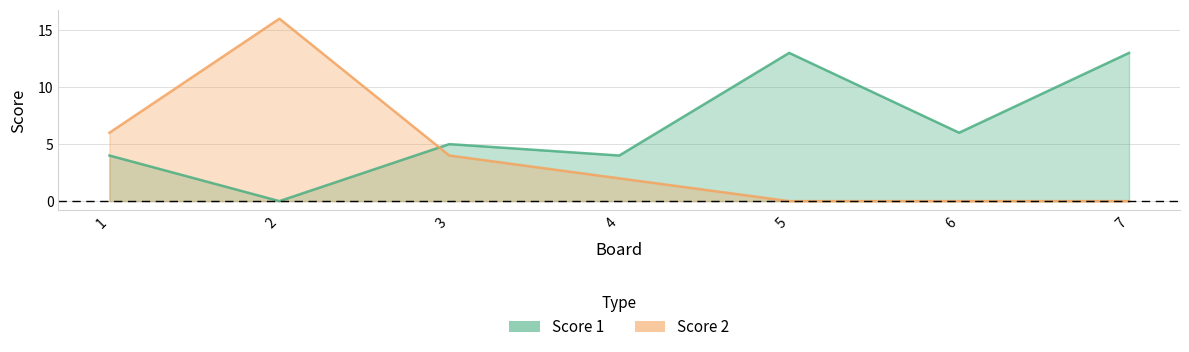

What value does the Score 2 series have at 2?

16